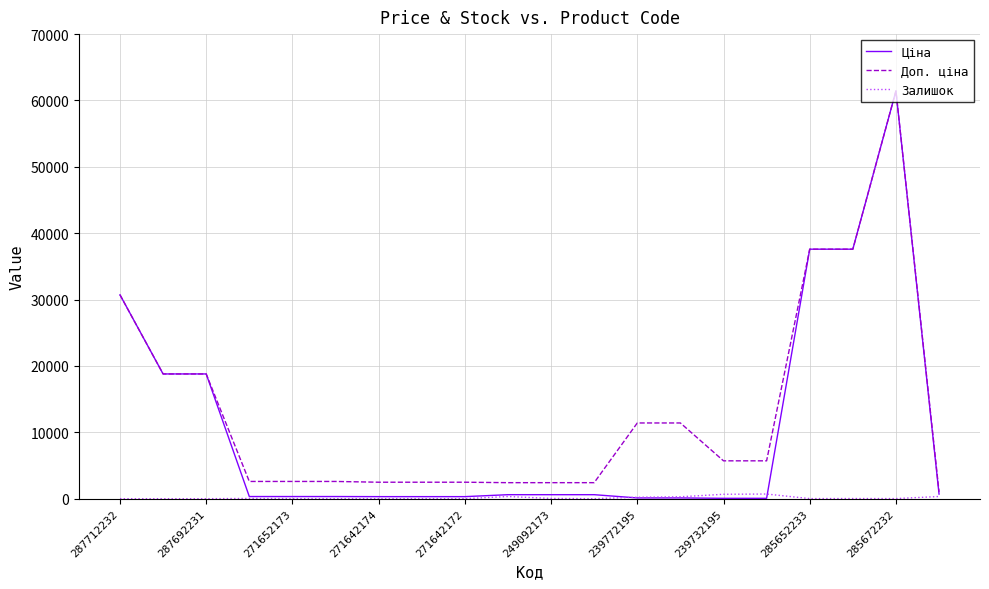

List the series in order of their overall mean, highest first.

Доп. ціна, Ціна, Залишок